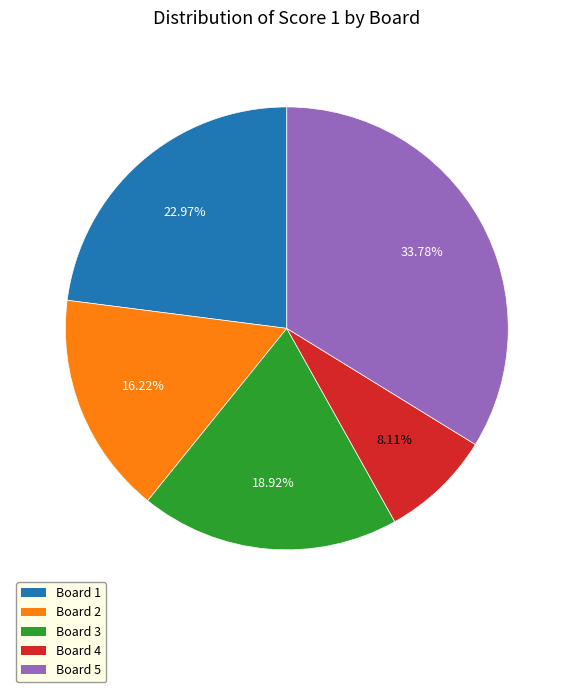

How many slices are in this pie chart?

5